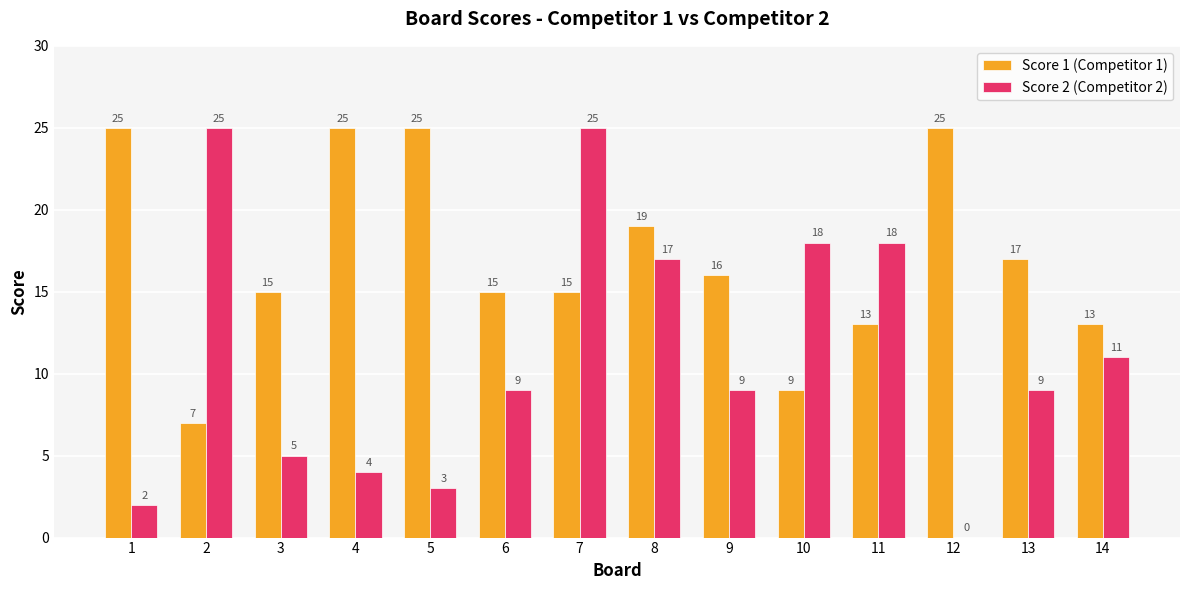

Is the value of Score 1 (Competitor 1) at 6 greater than the value of Score 2 (Competitor 2) at 4?

Yes